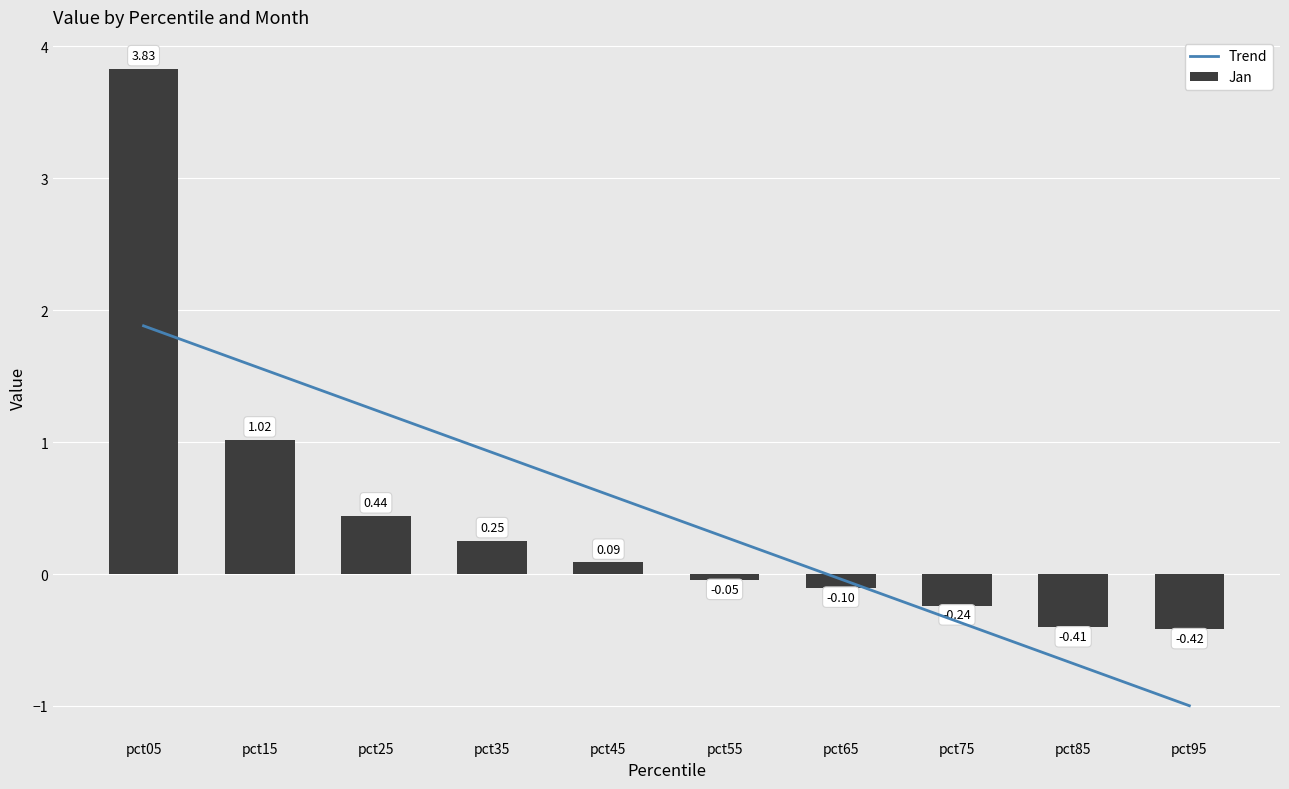

List the labels in order of Jan value, smallest first.

pct95, pct85, pct75, pct65, pct55, pct45, pct35, pct25, pct15, pct05